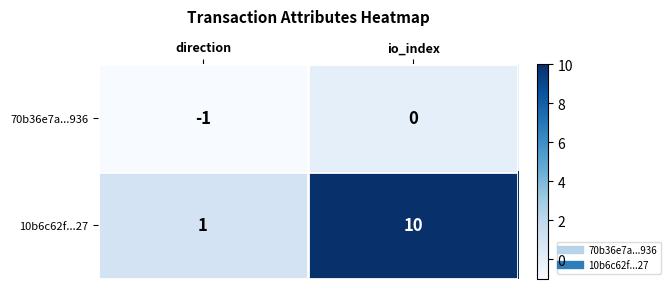

List the series in order of their overall mean, highest first.

10b6c62f...27, 70b36e7a...936